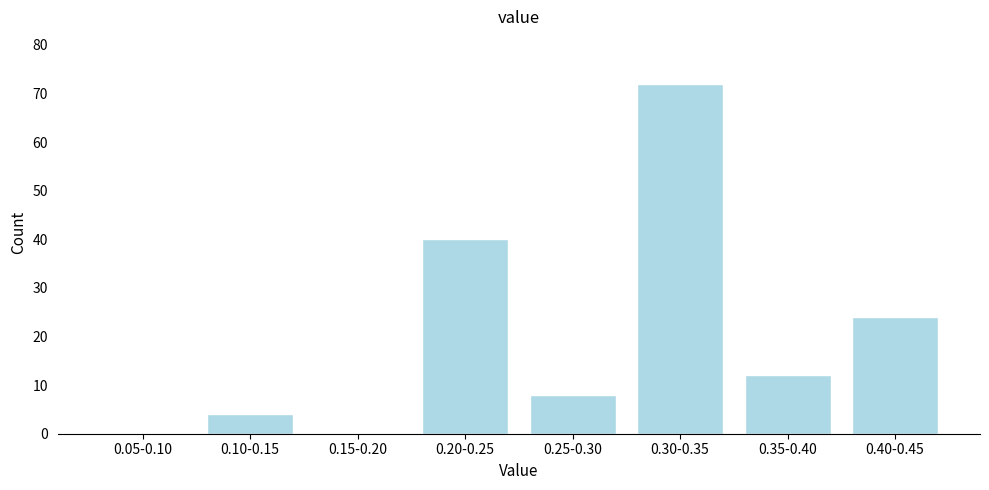

Reading right to left, transcribe all the data shown in this chart.

0.40-0.45=24	0.35-0.40=12	0.30-0.35=72	0.25-0.30=8	0.20-0.25=40	0.15-0.20=0	0.10-0.15=4	0.05-0.10=0